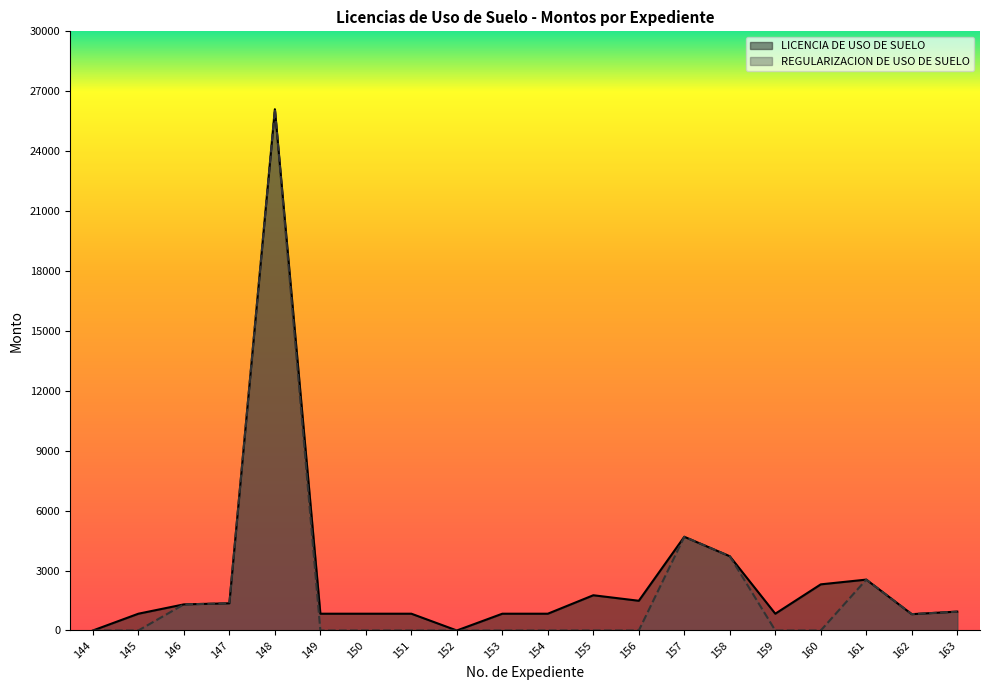

What are all the series names shown in the legend?

LICENCIA DE USO DE SUELO, REGULARIZACION DE USO DE SUELO